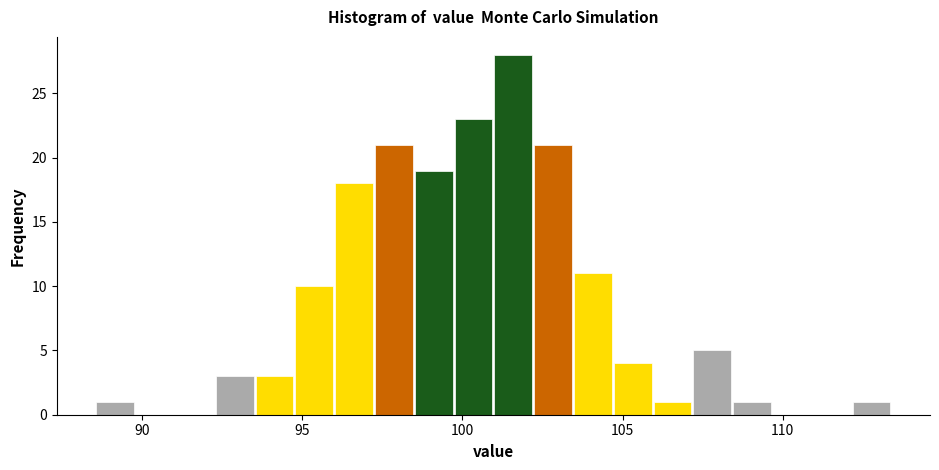

Around what value on the x-axis is the tallest bar? Give the approximate position of its centre, as read against the axis.

101.5